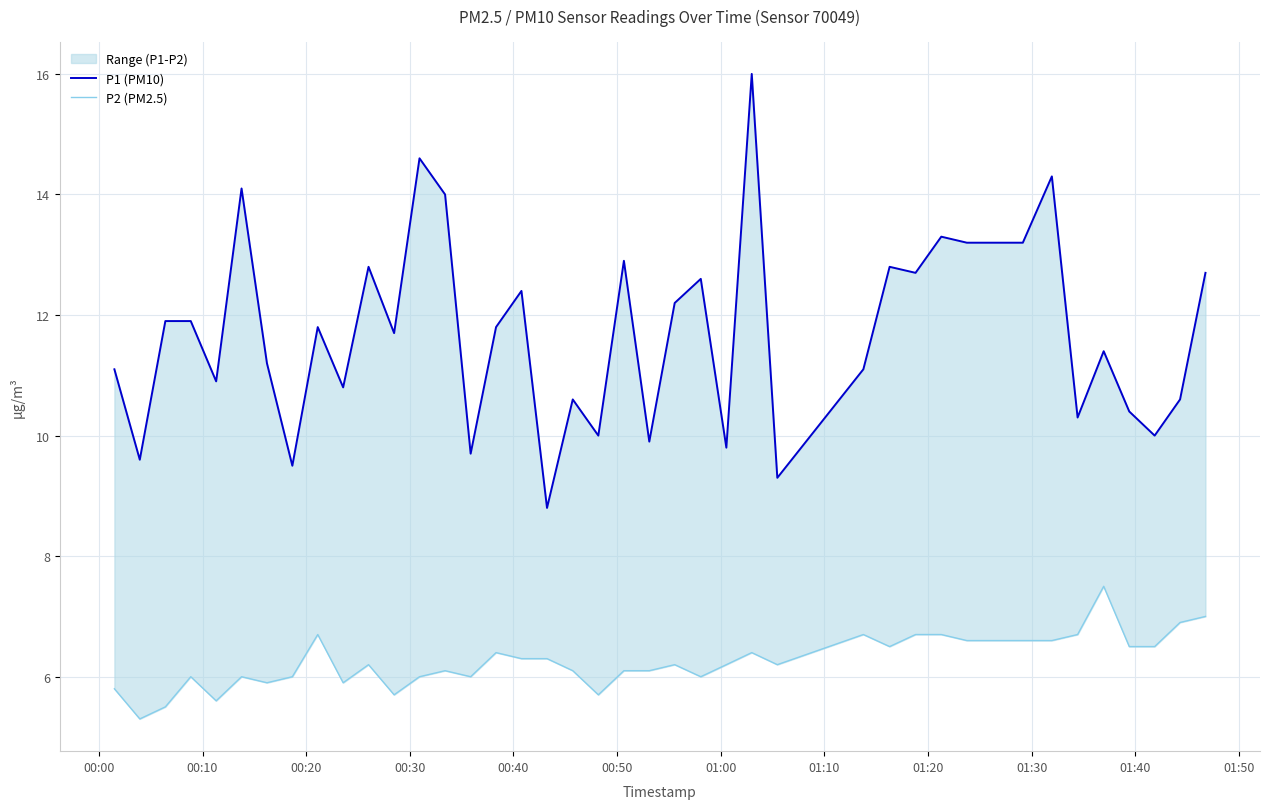

Which series has the widest spread of values?

P1 (PM10)